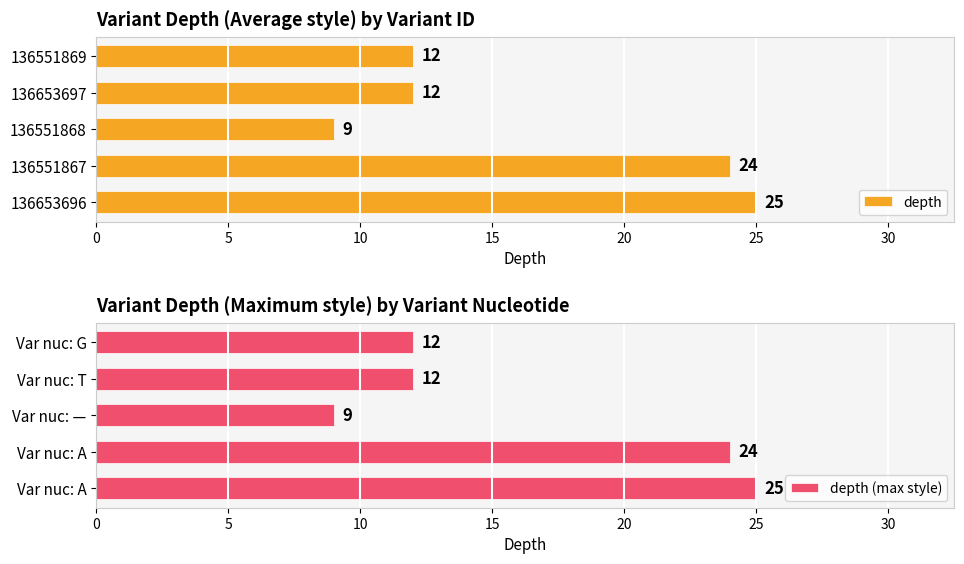

What is the lowest value of the depth series?

9